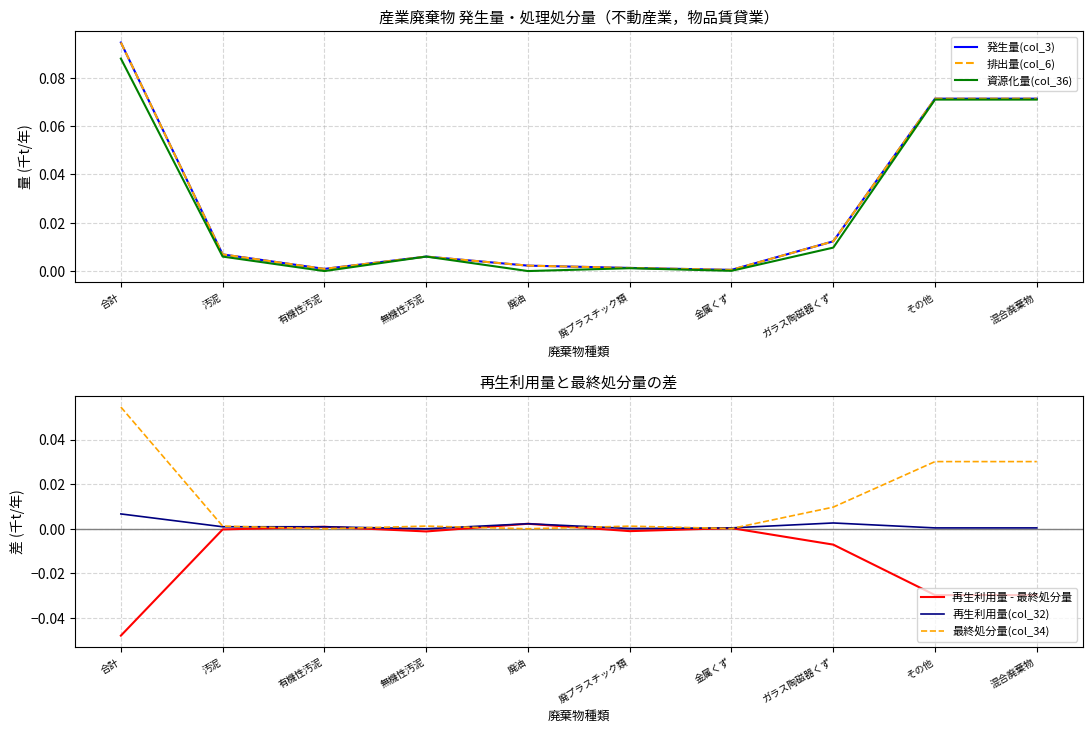

At which category is the sum across all series the highest?

合計